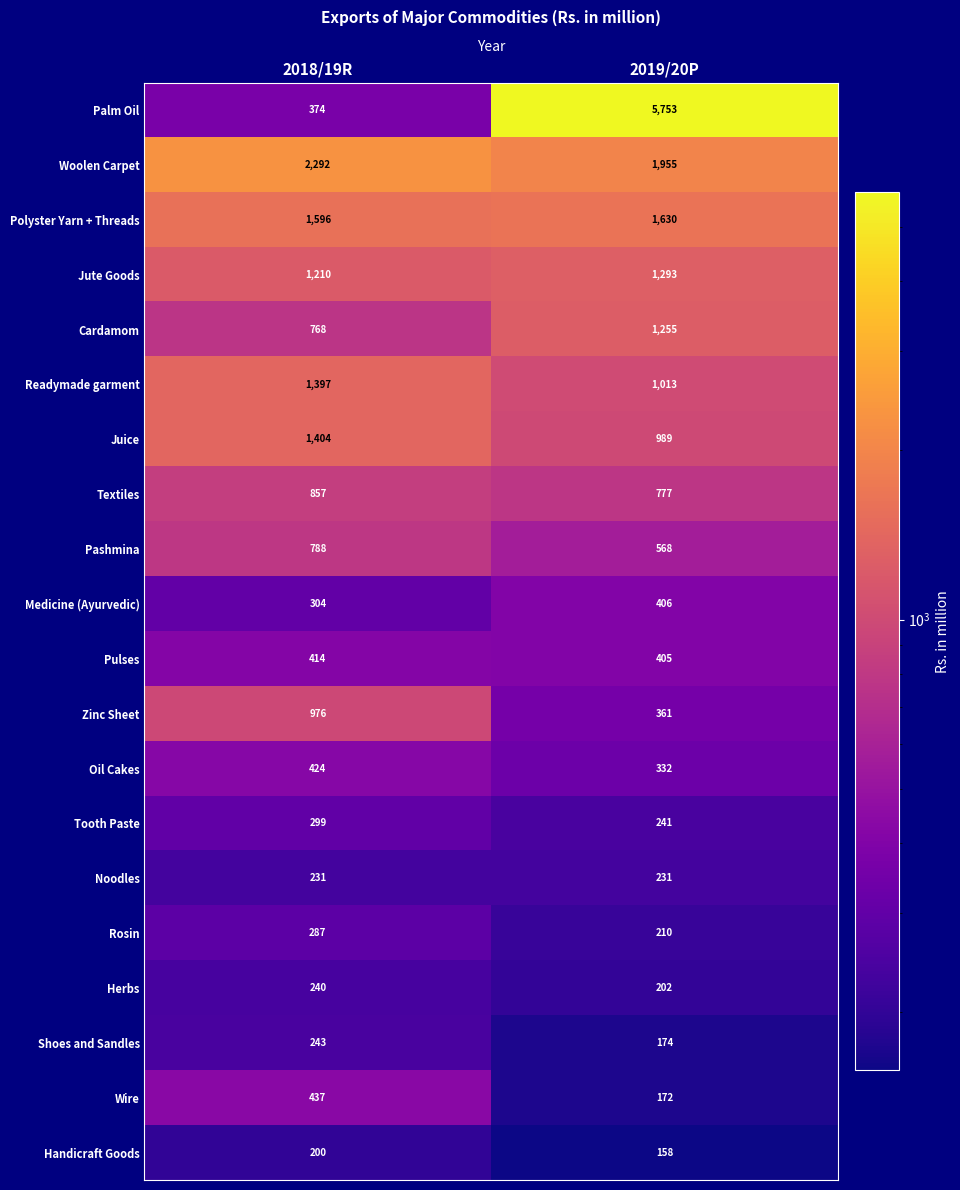

Is it true that Zinc Sheet equals 361 at 2019/20P?

True